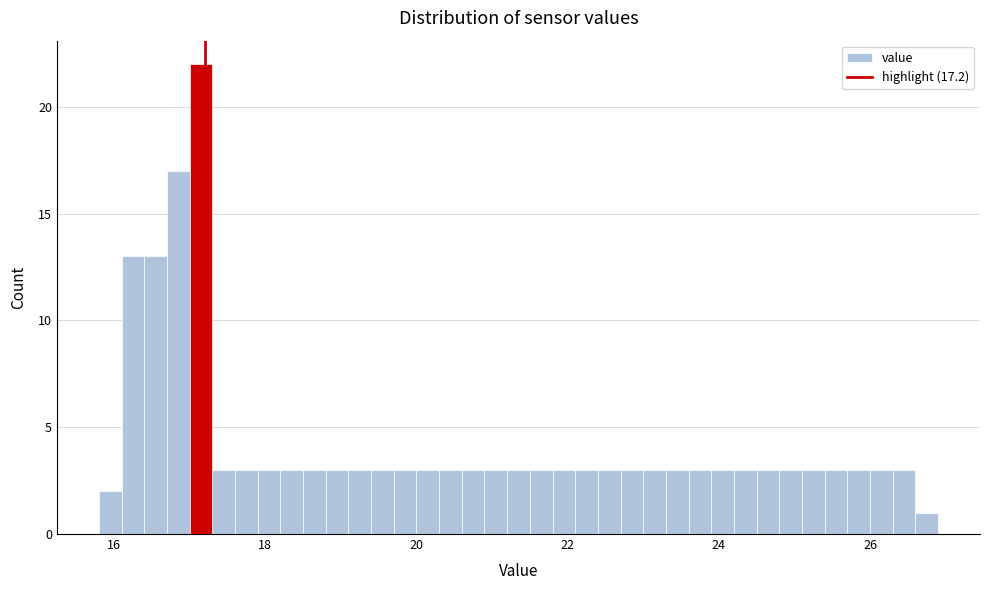

Around what value on the x-axis is the tallest bar? Give the approximate position of its centre, as read against the axis.

17.2